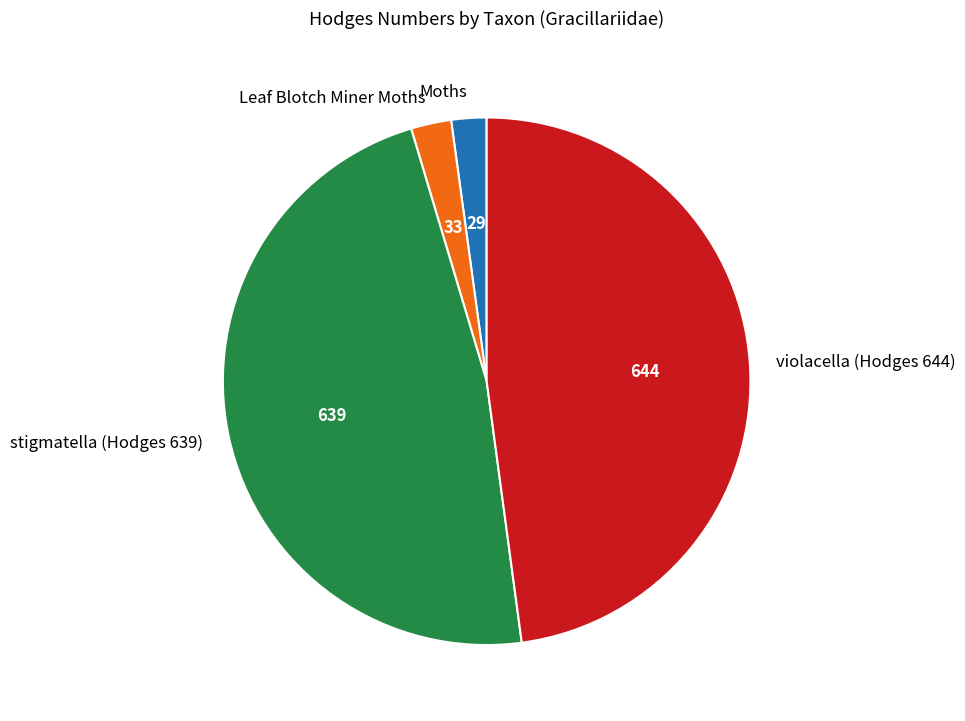

Do Leaf Blotch Miner Moths and Moths together represent more than half of the pie?

No